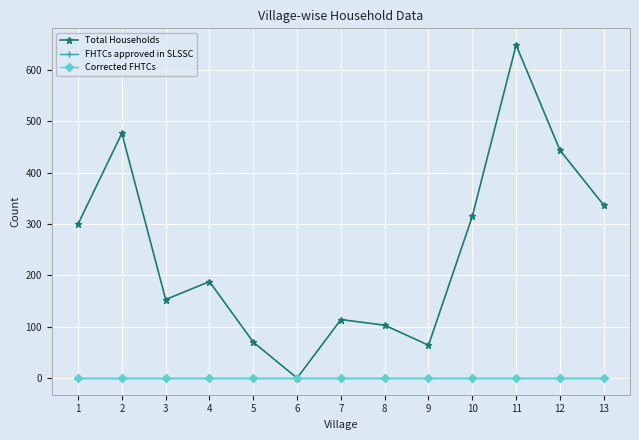

Rank the series by their maximum value, from highest to lowest.

Total Households, FHTCs approved in SLSSC, Corrected FHTCs